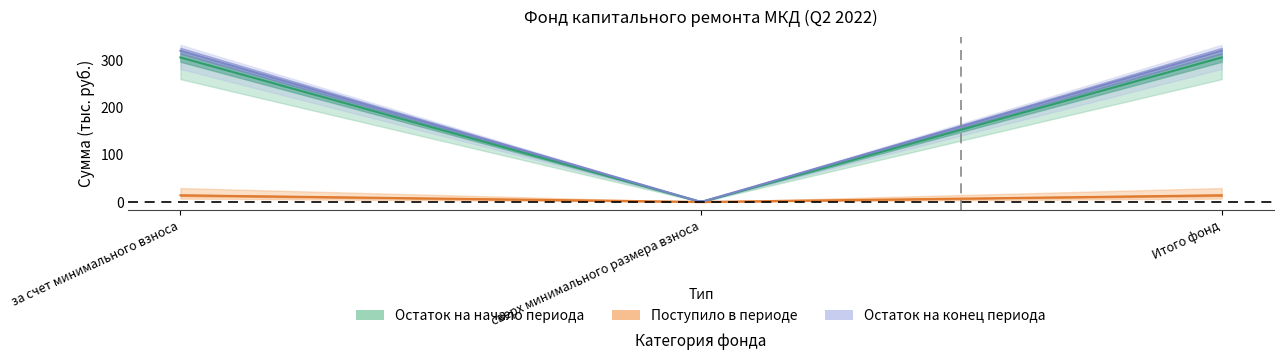

What is the difference between the received_total values at сверх минимального размера взноса and Итого фонд?

14.1